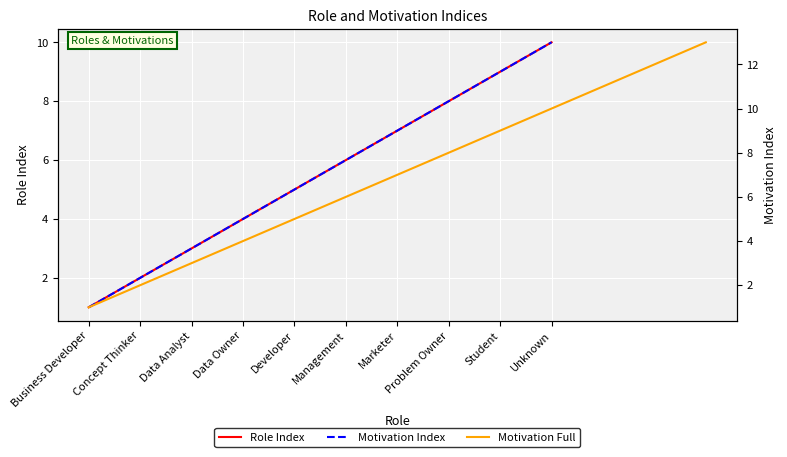

What is the difference between the second highest and second lowest values?

7